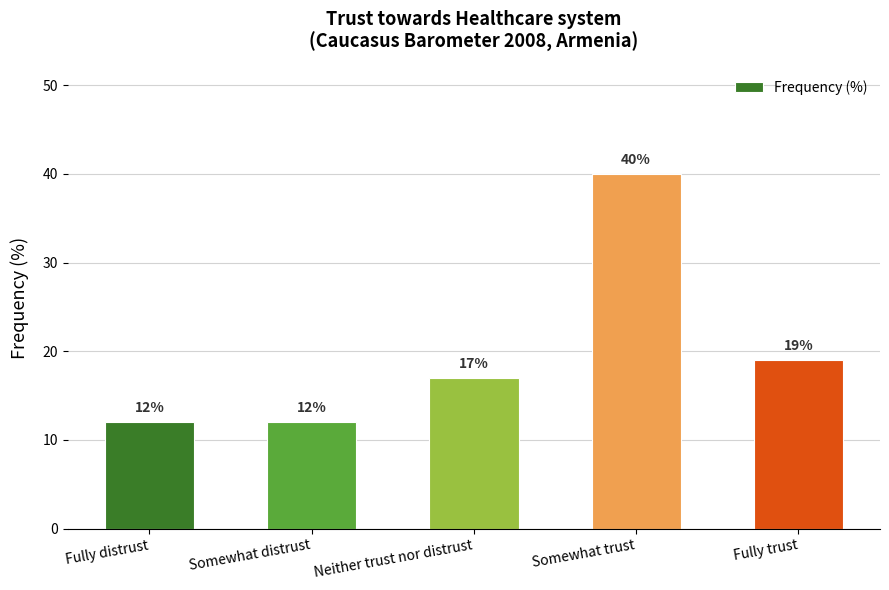

What is the sum of the values at Fully distrust and Somewhat distrust?

24